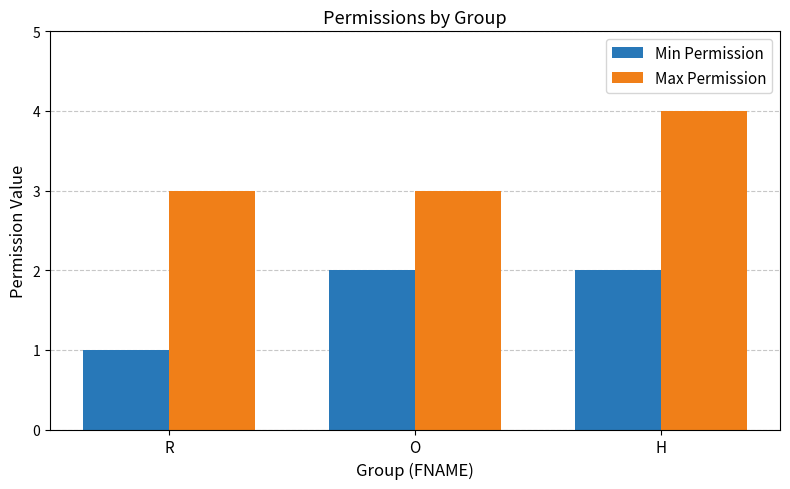

Read the Max Permission value at R.

3